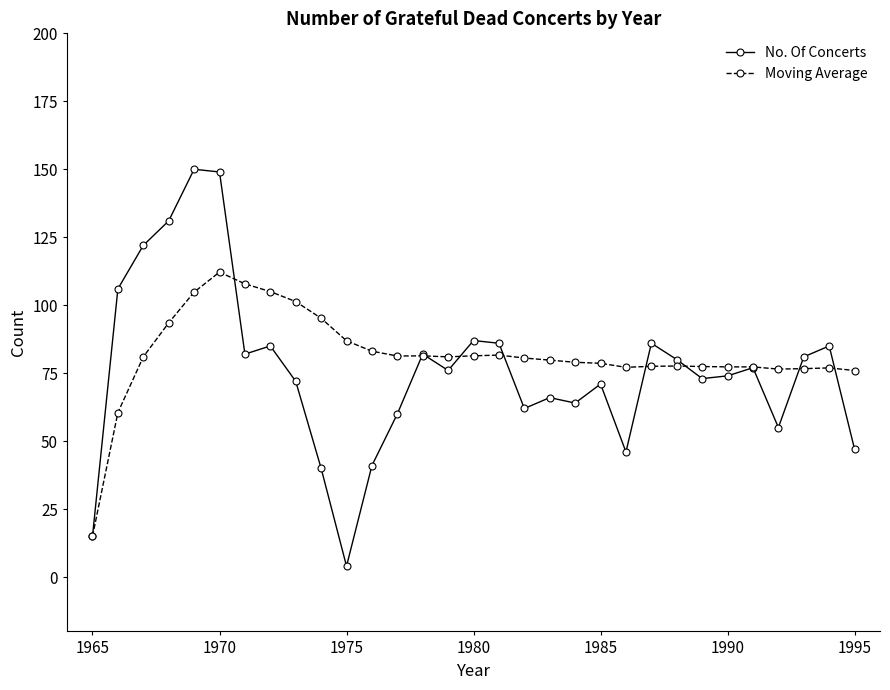

True or false: Moving Average has more than 2 interior local peaks.

True